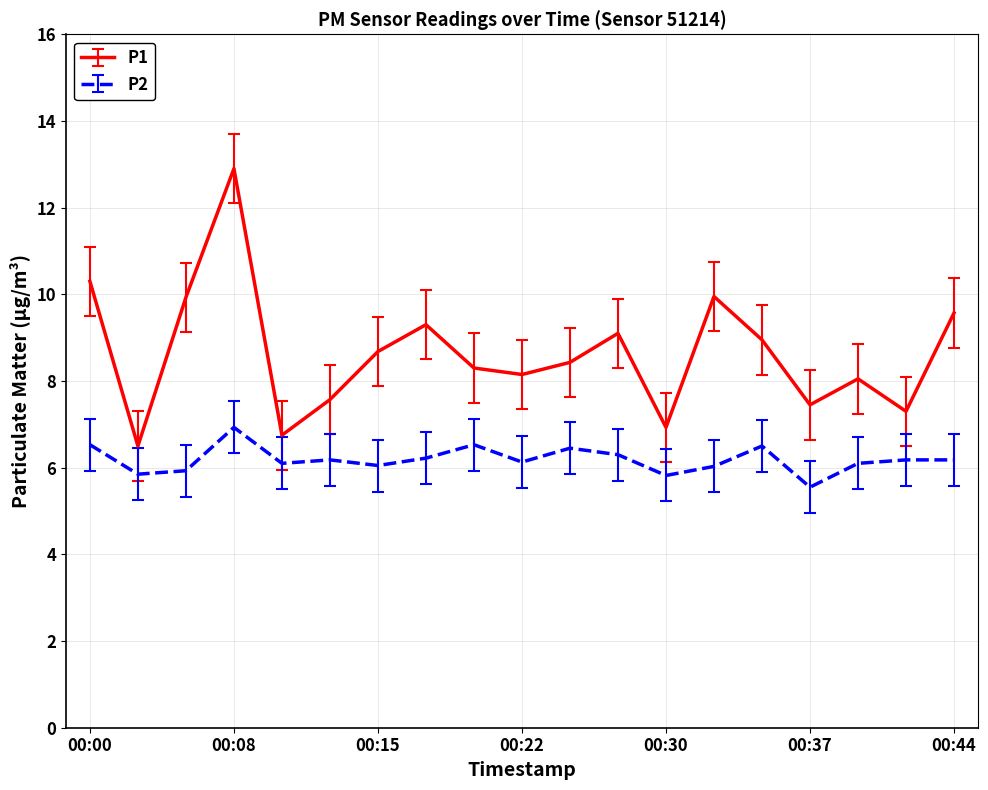

Which series has the largest range (max minus min)?

P1